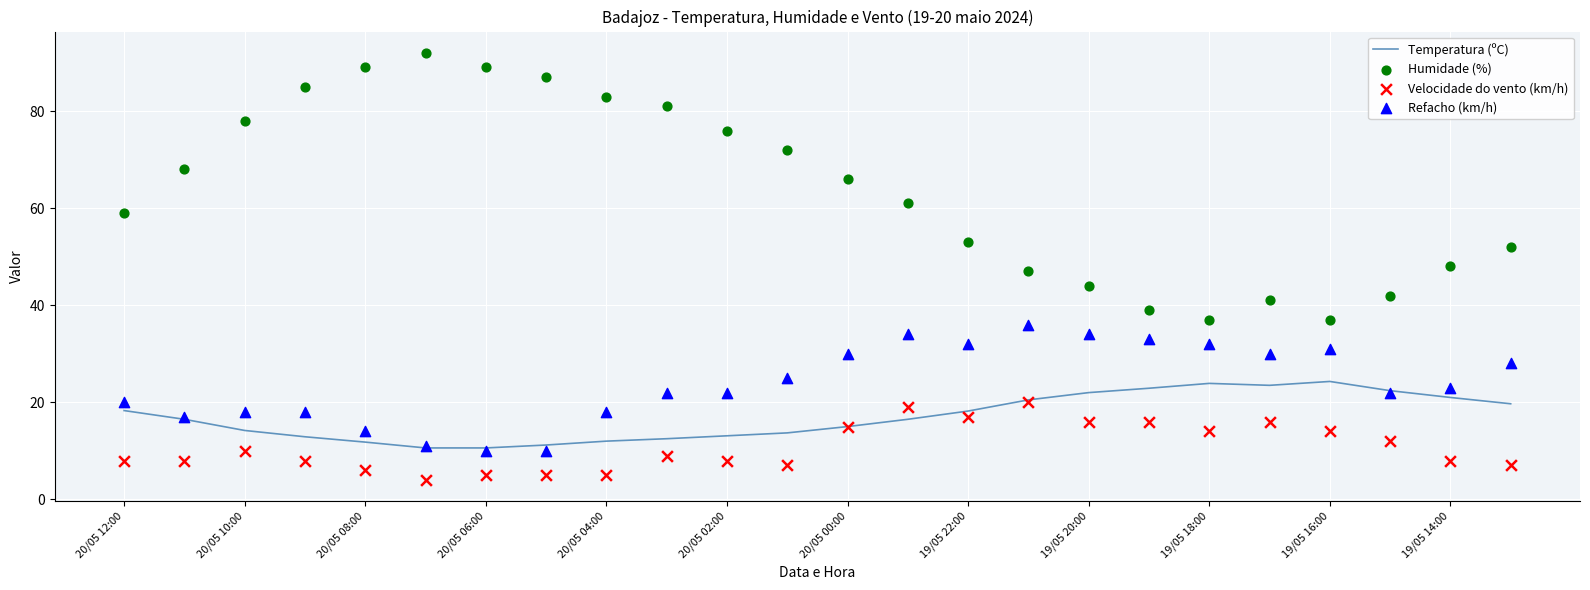

Which series reaches the minimum Y coordinate?

Velocidade do vento (km/h)